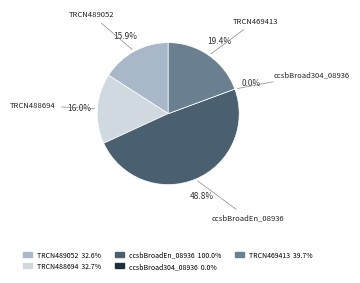

True or false: TRCN0000469413 accounts for 19% of the total.

True